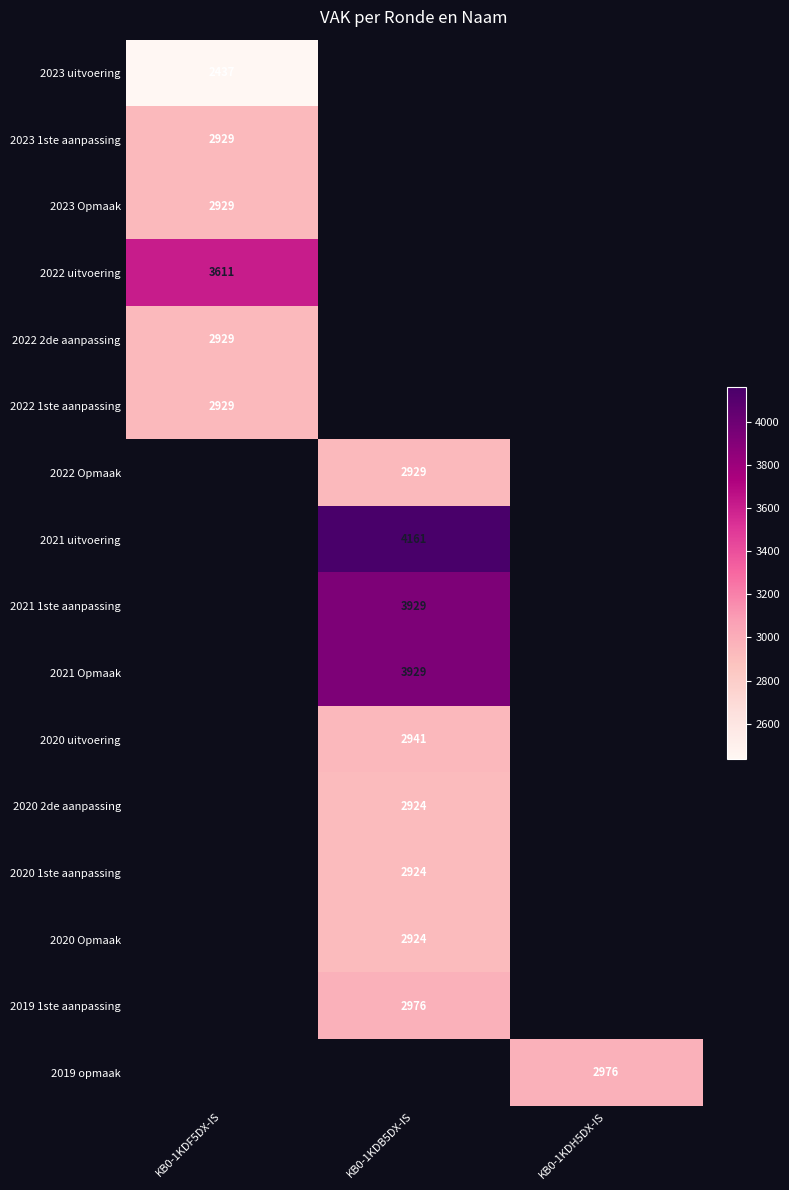

The 2020 Opmaak series shows 2924 at KB0-1KDB5DX-IS. True or false?

True